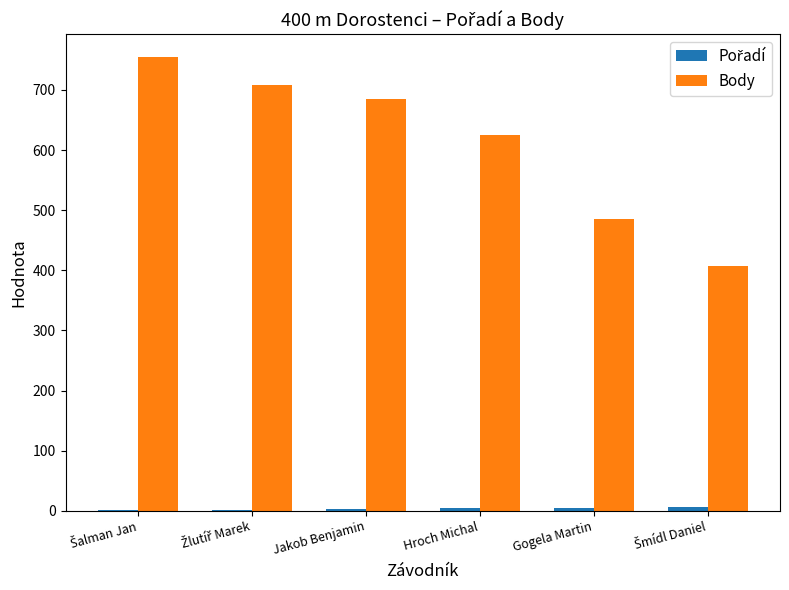

True or false: Body has a value of 685 at Jakob Benjamin.

True